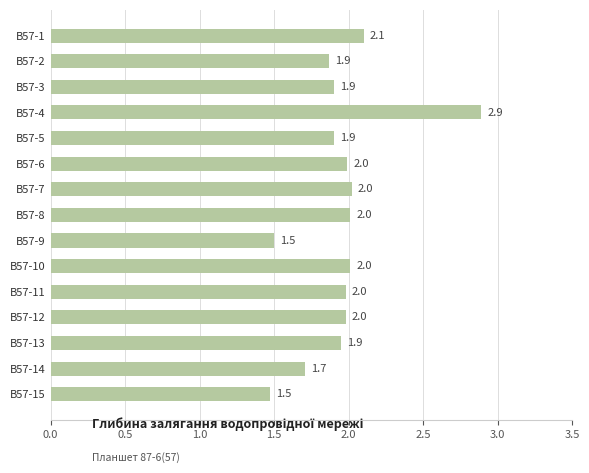

What is the value of the 2nd bar from the top?

1.9